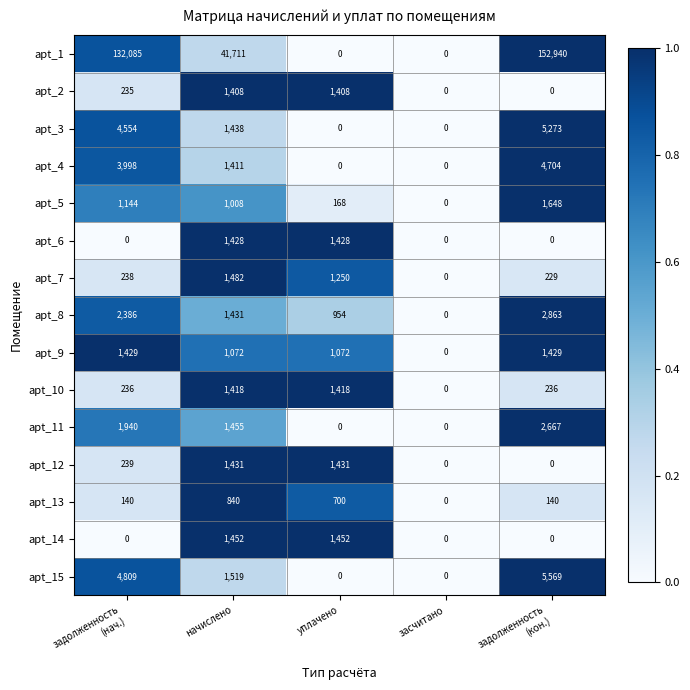

What is the difference between the maximum and second lowest values in the apt_2 series?

1408